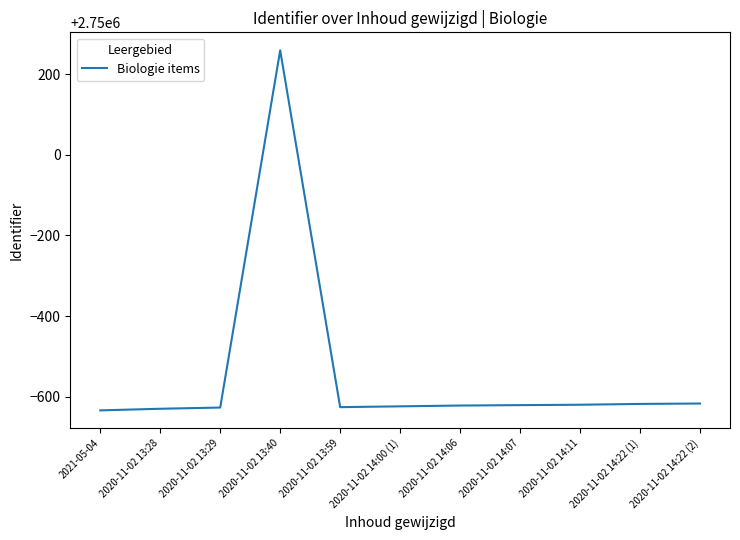

True or false: the data shows 4805942 at 2020-11-02 14:11.

False